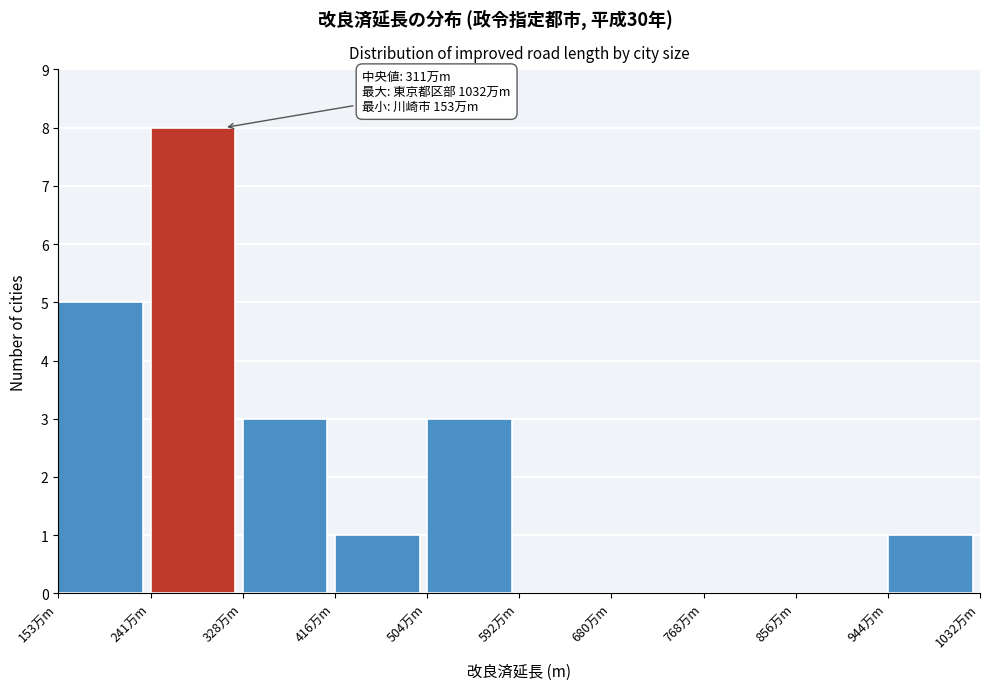

Reading right to left, extract all data points from this chart.

944万m=1	856万m=0	768万m=0	680万m=0	592万m=0	504万m=3	416万m=1	328万m=3	241万m=8	153万m=5